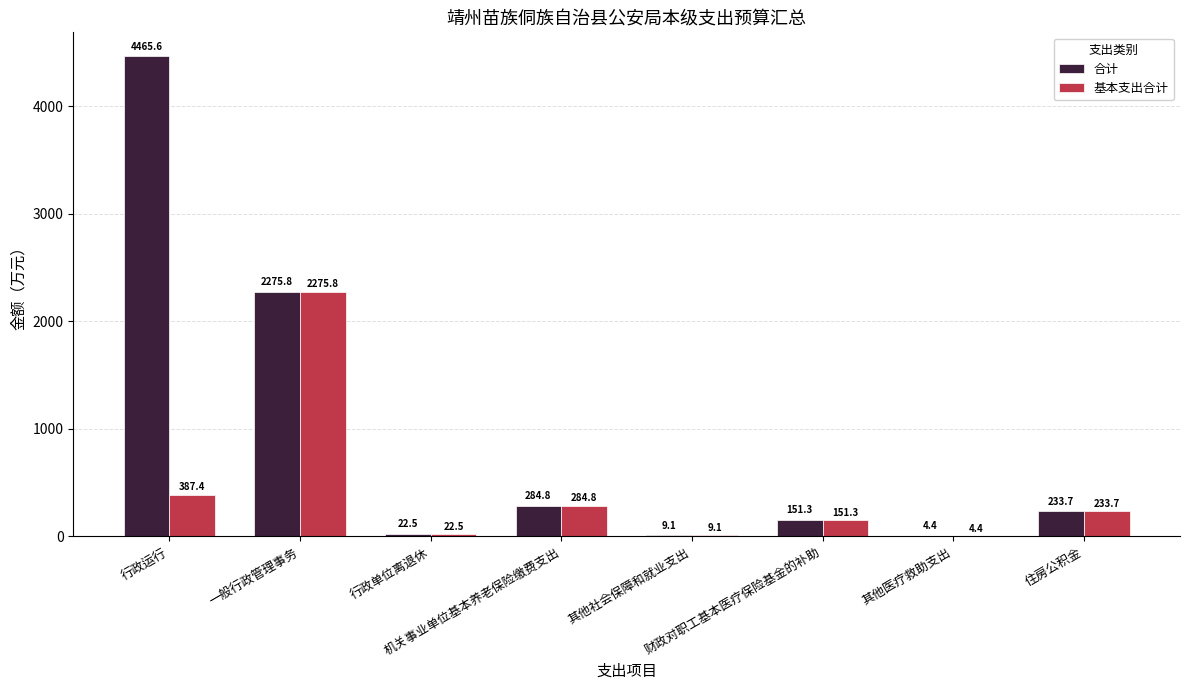

Between 行政运行 and 机关事业单位基本养老保险缴费支出, which series saw the biggest shift?

合计